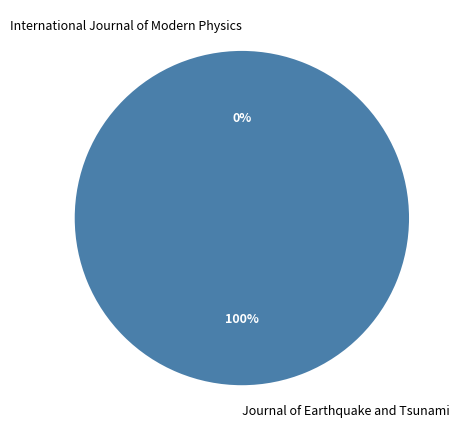

To the nearest percent, what is the difference between the largest and smallest slice percentages?

100%